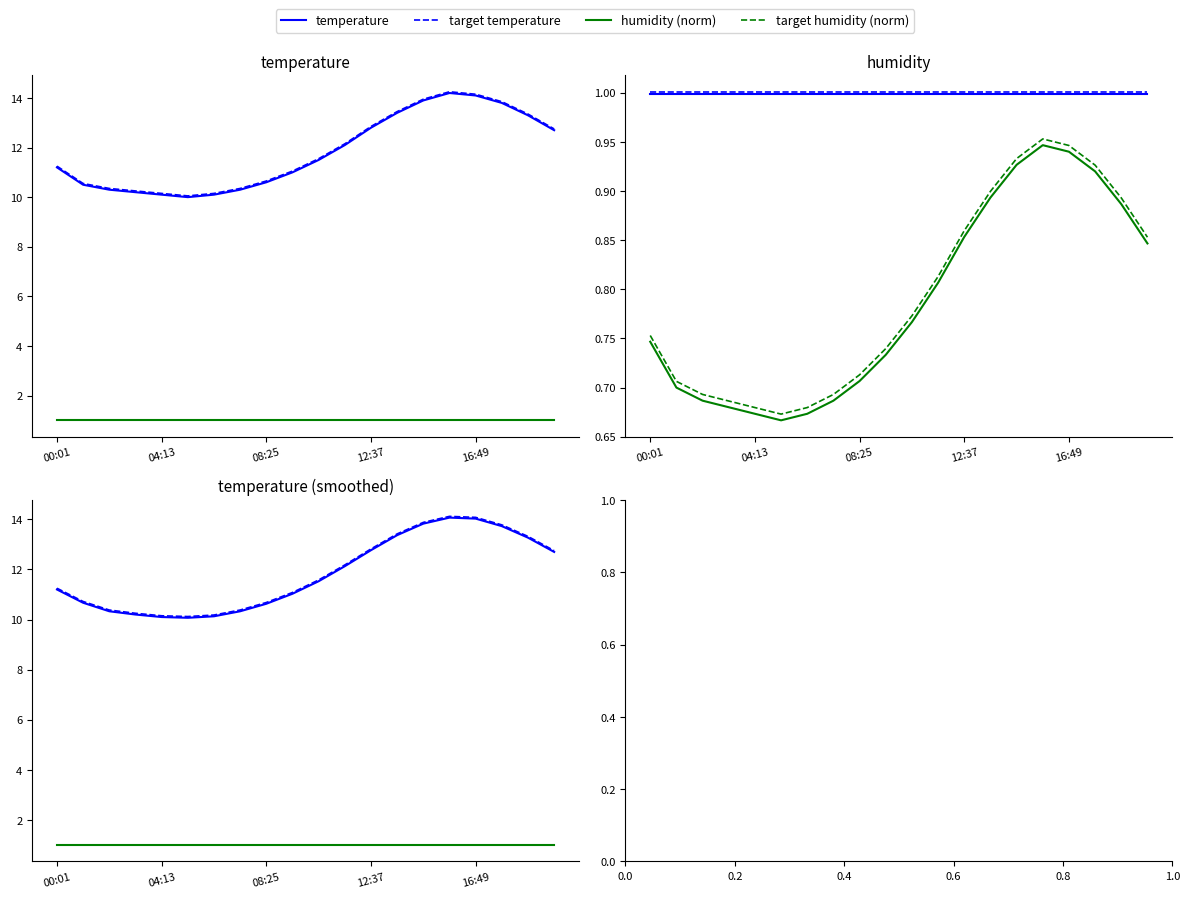

What is the total value across all series at 17?

29.5